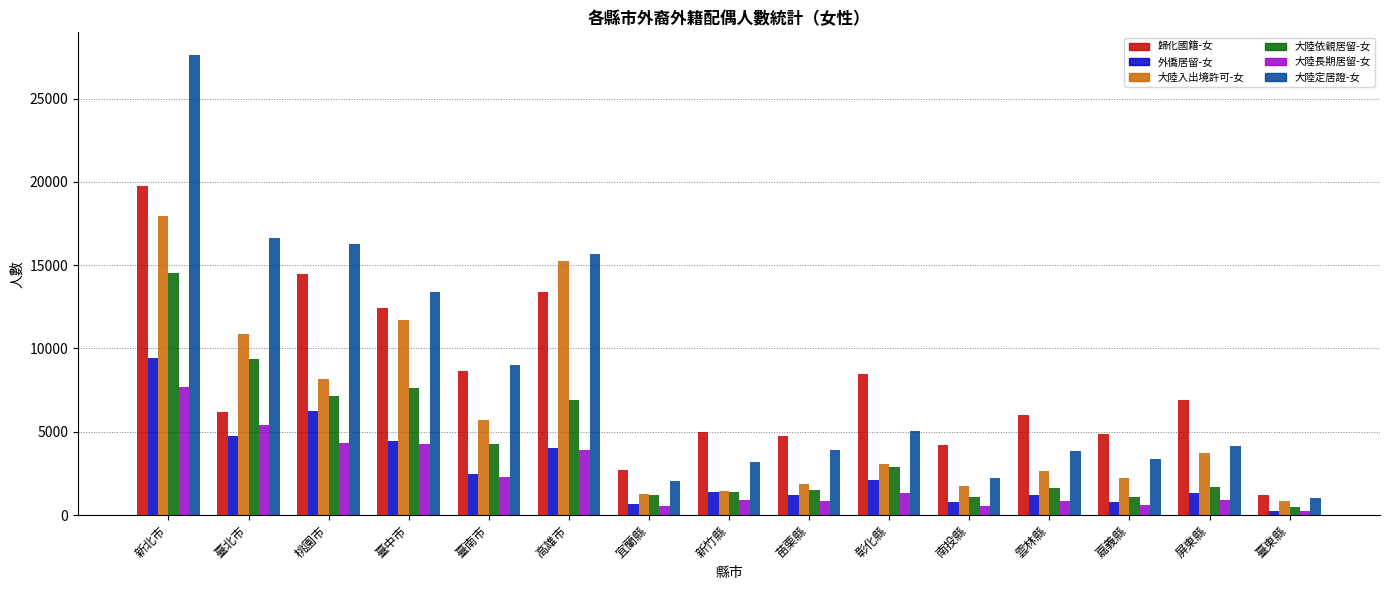

What position from the left is 南投縣?

11